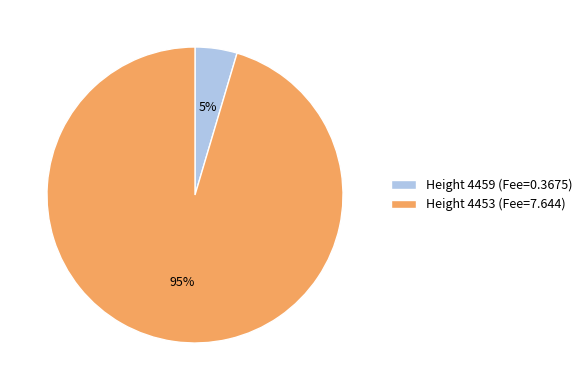

How many segments does this pie chart have?

2